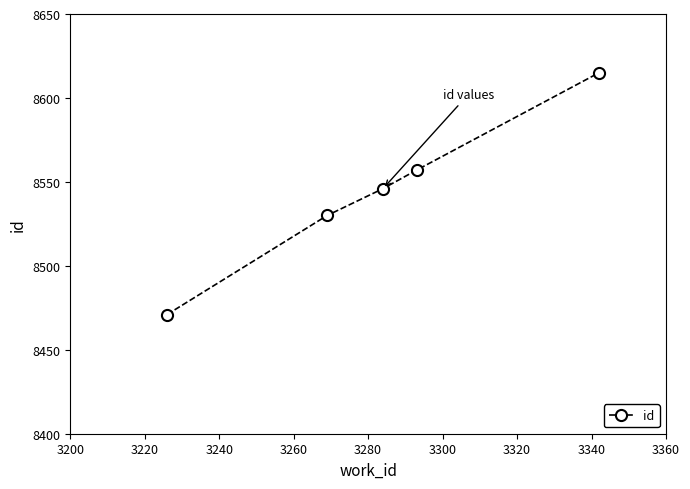

What is the sum of all values?

42719